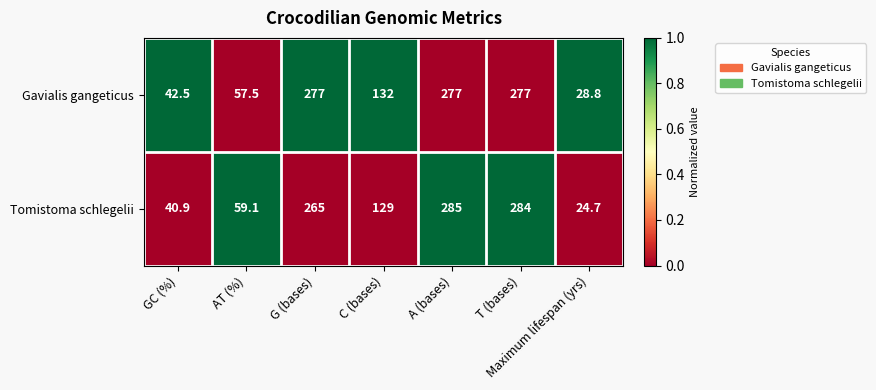

At which label does Gavialis gangeticus first exceed 132?

G (bases)